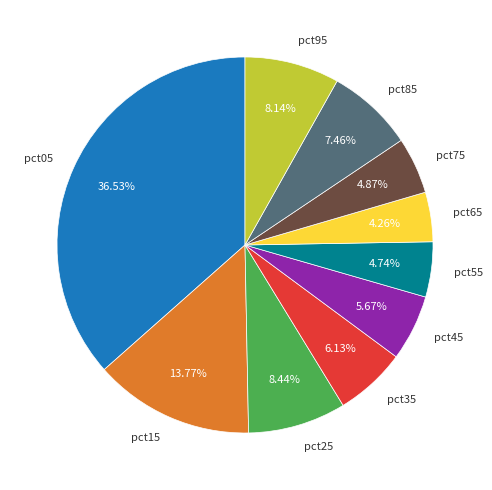

Do pct85 and pct95 together represent more than half of the pie?

No